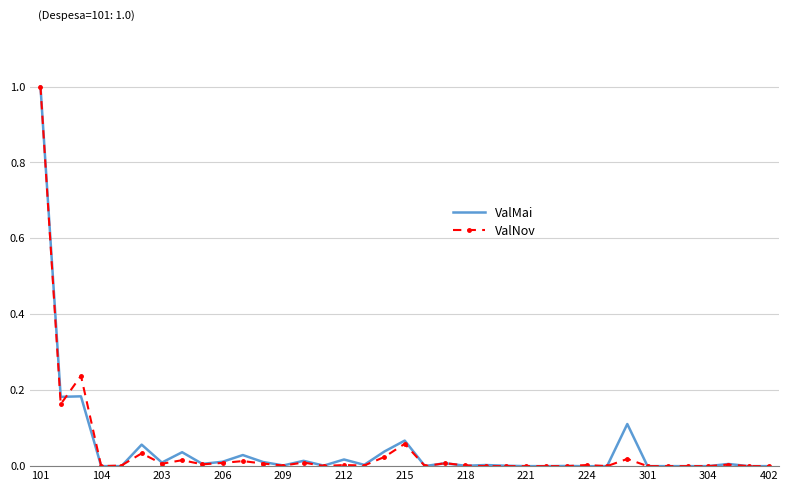

Which series has the widest spread of values?

ValMai